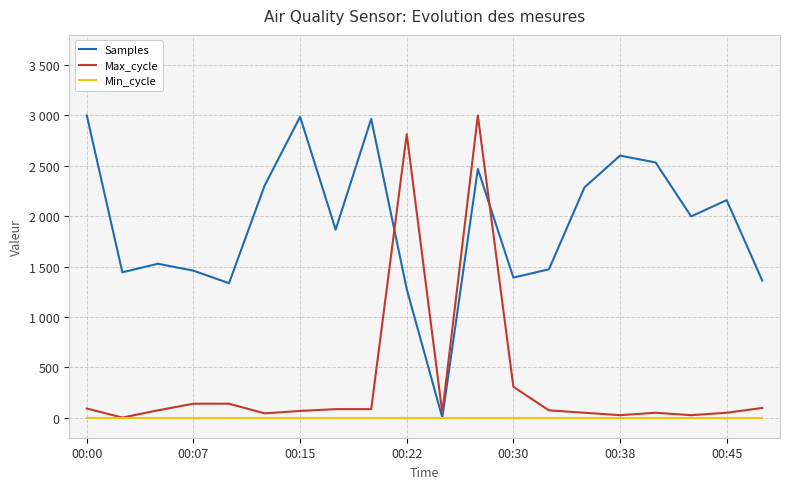

At how many categories does at least one series exceed 153?

19